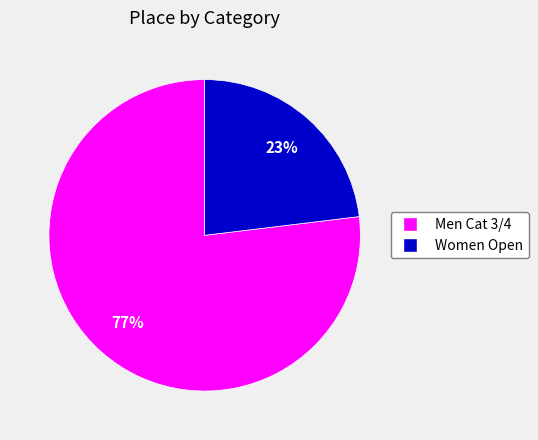

Does any single category account for the majority?

Yes